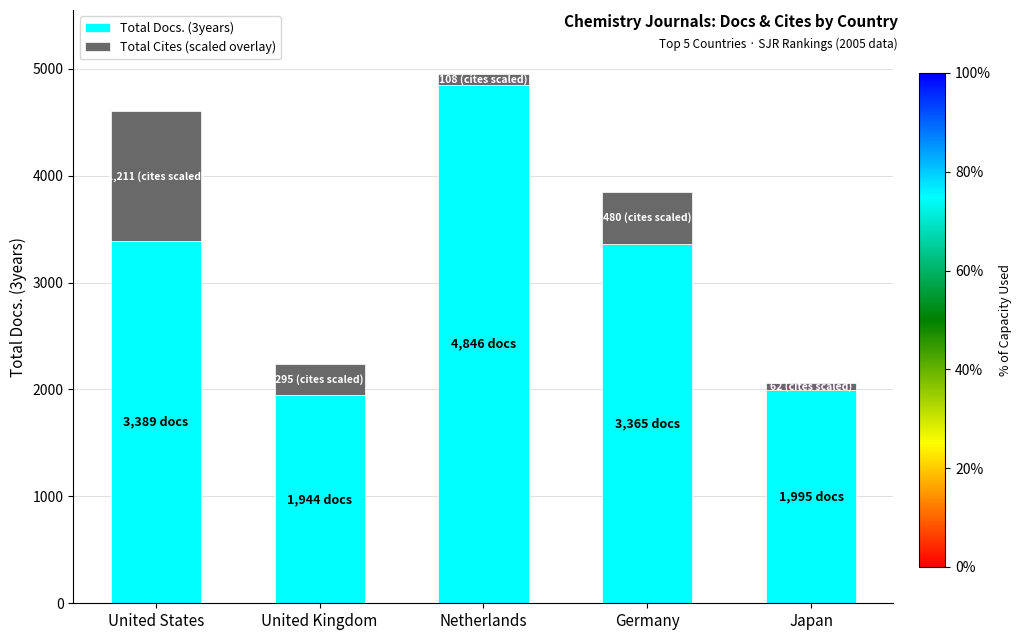

Is it true that Total Docs. (3years) equals 3389.0 at United States?

True